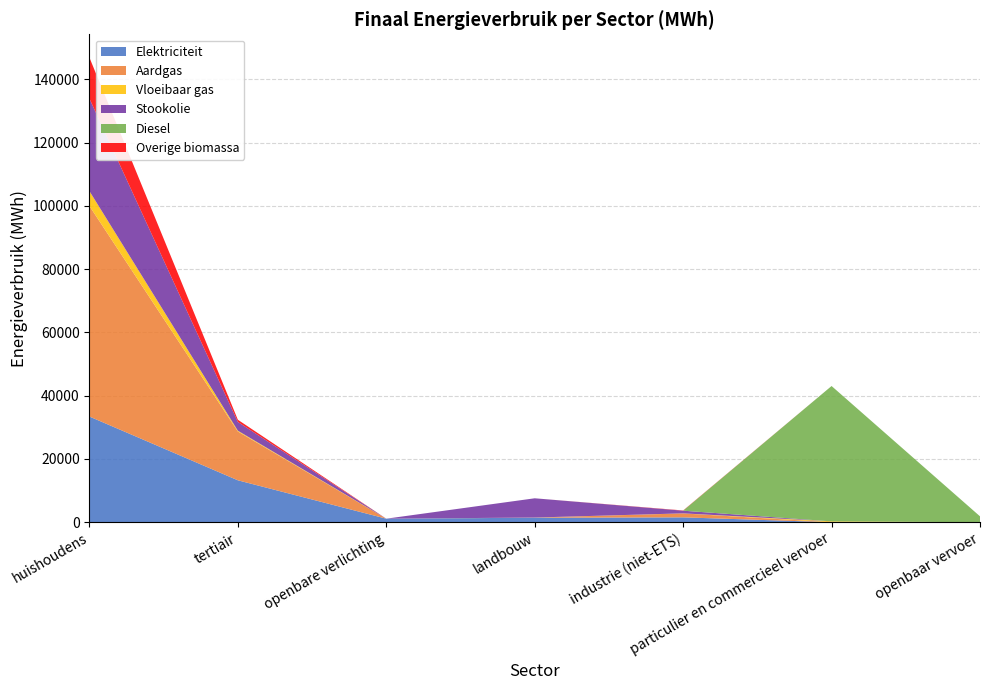

Reading left to right, list all the values displayed in this chart.

Elektriciteit: huishoudens=33411.7	tertiair=13255.2	openbare verlichting=1118.8	landbouw=1422.4	industrie (niet-ETS)=1538.7	particulier en commercieel vervoer=0.5	openbaar vervoer=0.0
Aardgas: huishoudens=66566.6	tertiair=15431.9	openbare verlichting=0.0	landbouw=41.7	industrie (niet-ETS)=1242.7	particulier en commercieel vervoer=2.7	openbaar vervoer=0.0
Vloeibaar gas: huishoudens=4710.5	tertiair=249.8	openbare verlichting=0.0	landbouw=14.9	industrie (niet-ETS)=21.9	particulier en commercieel vervoer=270.0	openbaar vervoer=0.0
Stookolie: huishoudens=29255.1	tertiair=2762.8	openbare verlichting=0.0	landbouw=6089.0	industrie (niet-ETS)=839.5	particulier en commercieel vervoer=0.0	openbaar vervoer=0.0
Diesel: huishoudens=0.0	tertiair=0.0	openbare verlichting=0.0	landbouw=0.0	industrie (niet-ETS)=0.0	particulier en commercieel vervoer=42787.5	openbaar vervoer=1866.4
Overige biomassa: huishoudens=12964.4	tertiair=693.6	openbare verlichting=0.0	landbouw=0.0	industrie (niet-ETS)=77.9	particulier en commercieel vervoer=0.0	openbaar vervoer=0.0